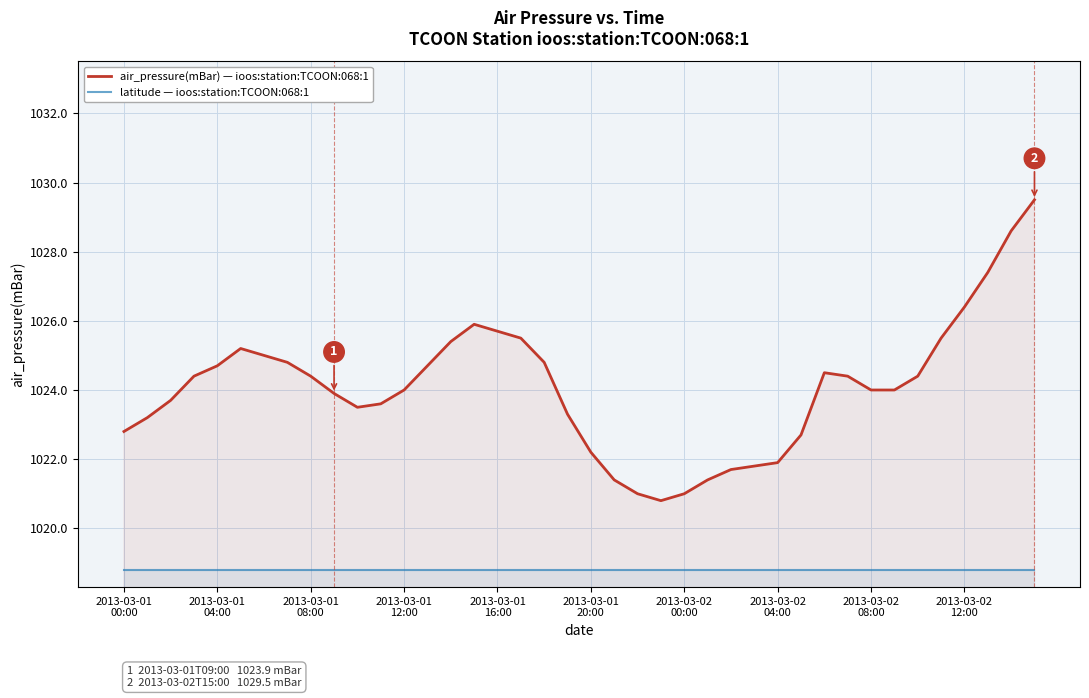

Which has a higher value, 38 or 19?

38